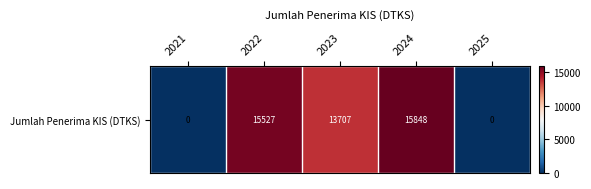

Reading left to right, list all the values displayed in this chart.

0	15527	13707	15848	0